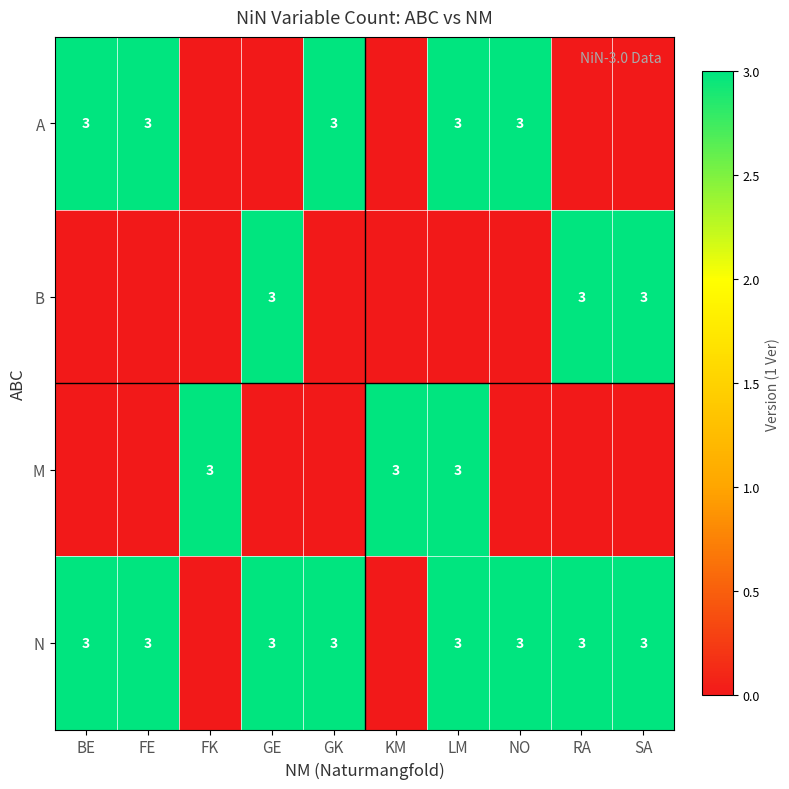

The value of N at SA is 3. True or false?

True